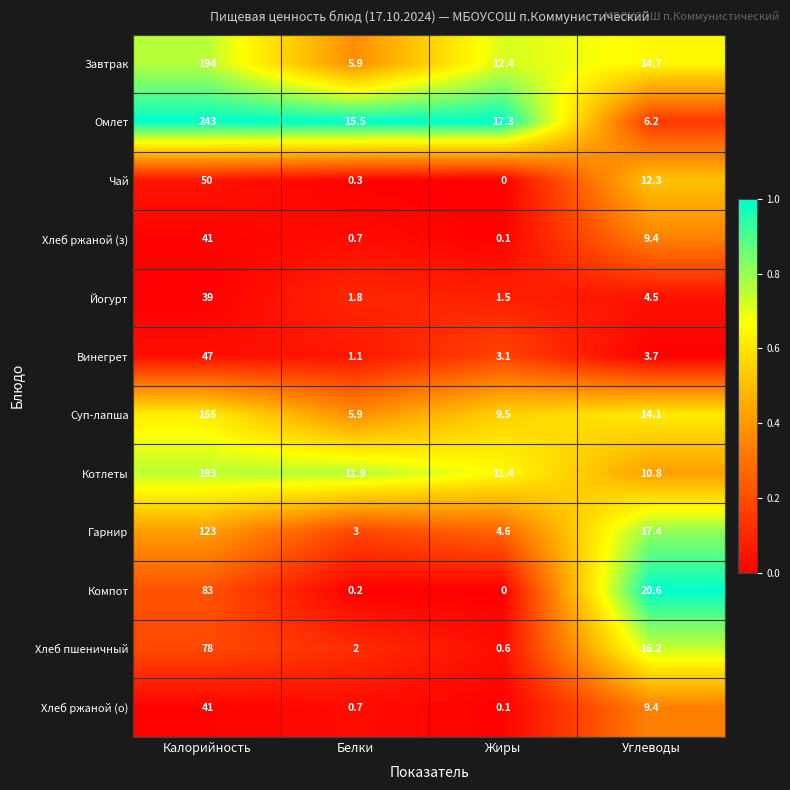

Which series changed the most between Белки and Углеводы?

Компот